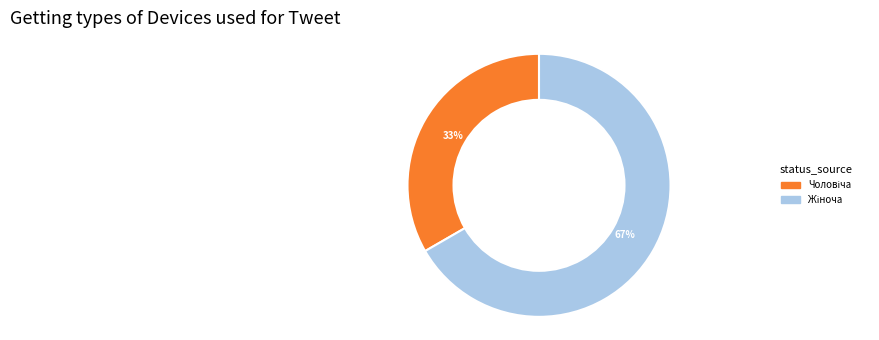

How many slices are in this pie chart?

2